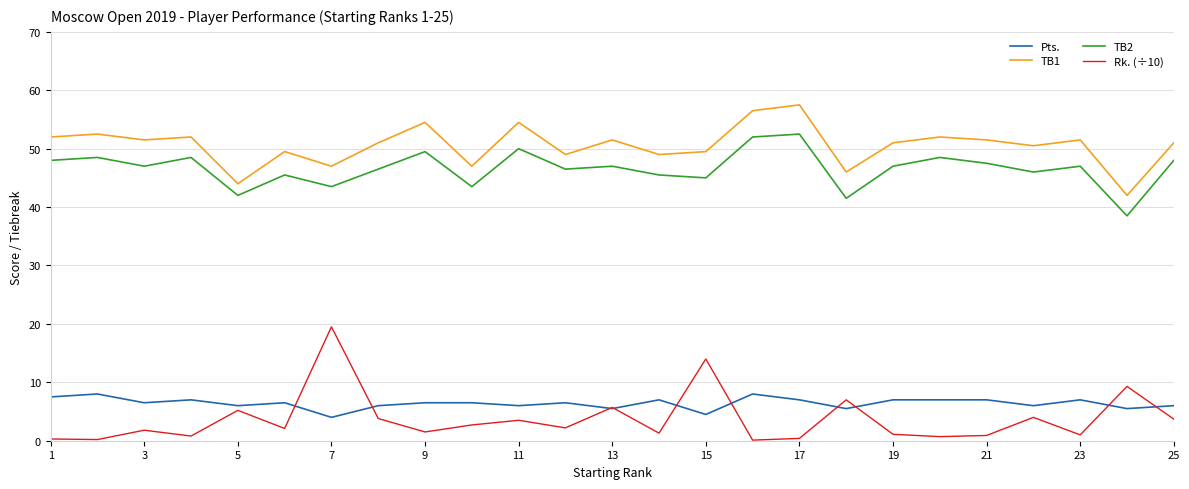

What is the lowest value of the Pts. series?

4.0